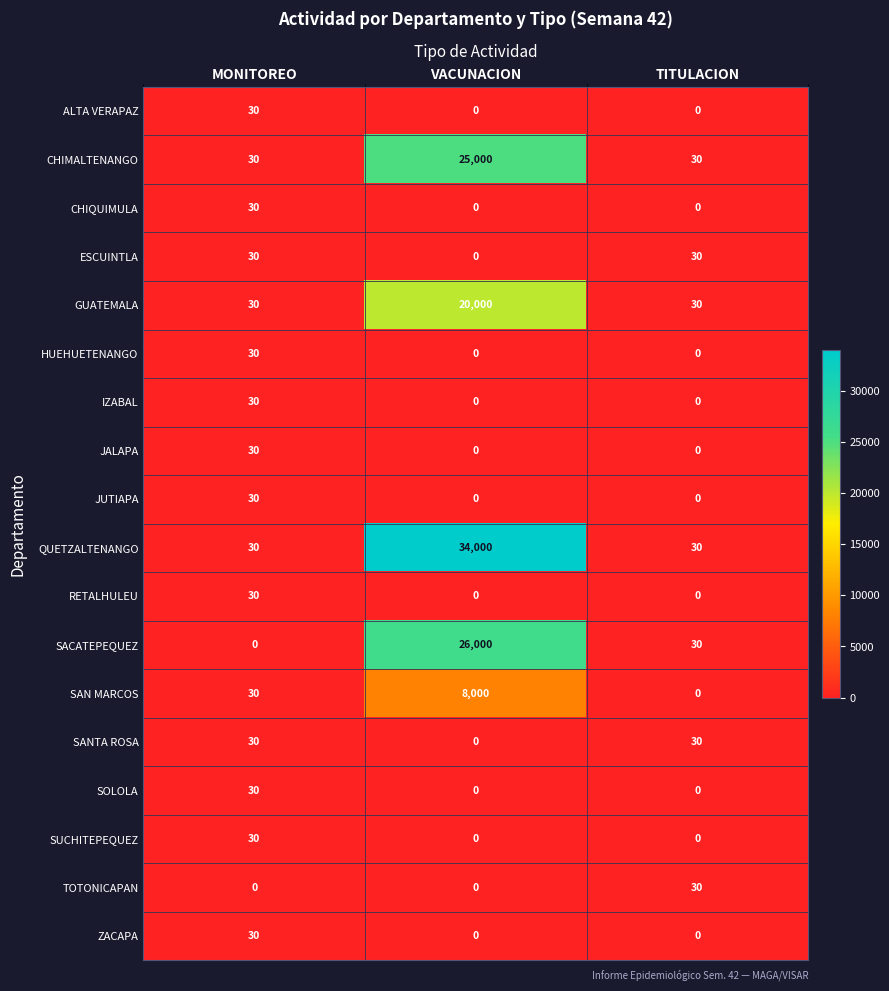

Which series has the widest spread of values?

QUETZALTENANGO